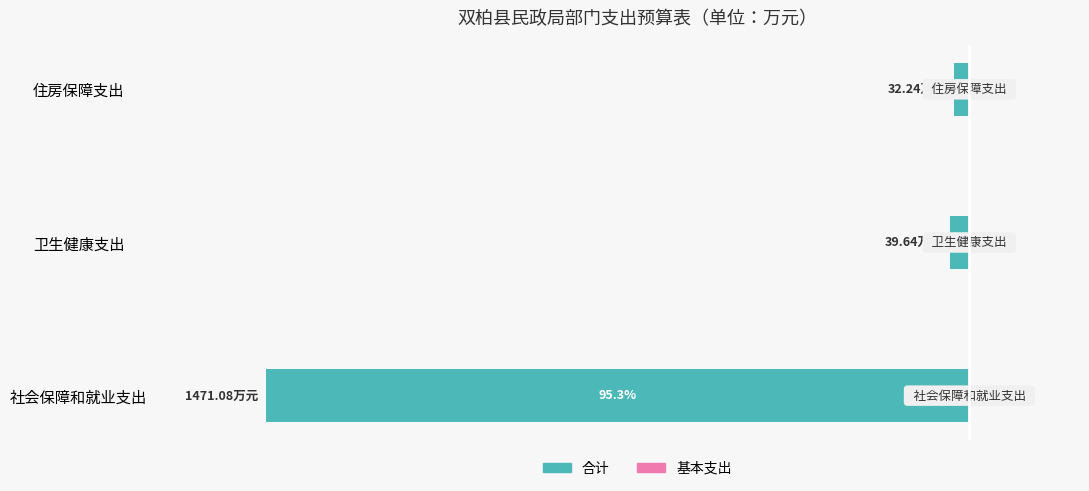

Does the chart contain any negative values?

Yes